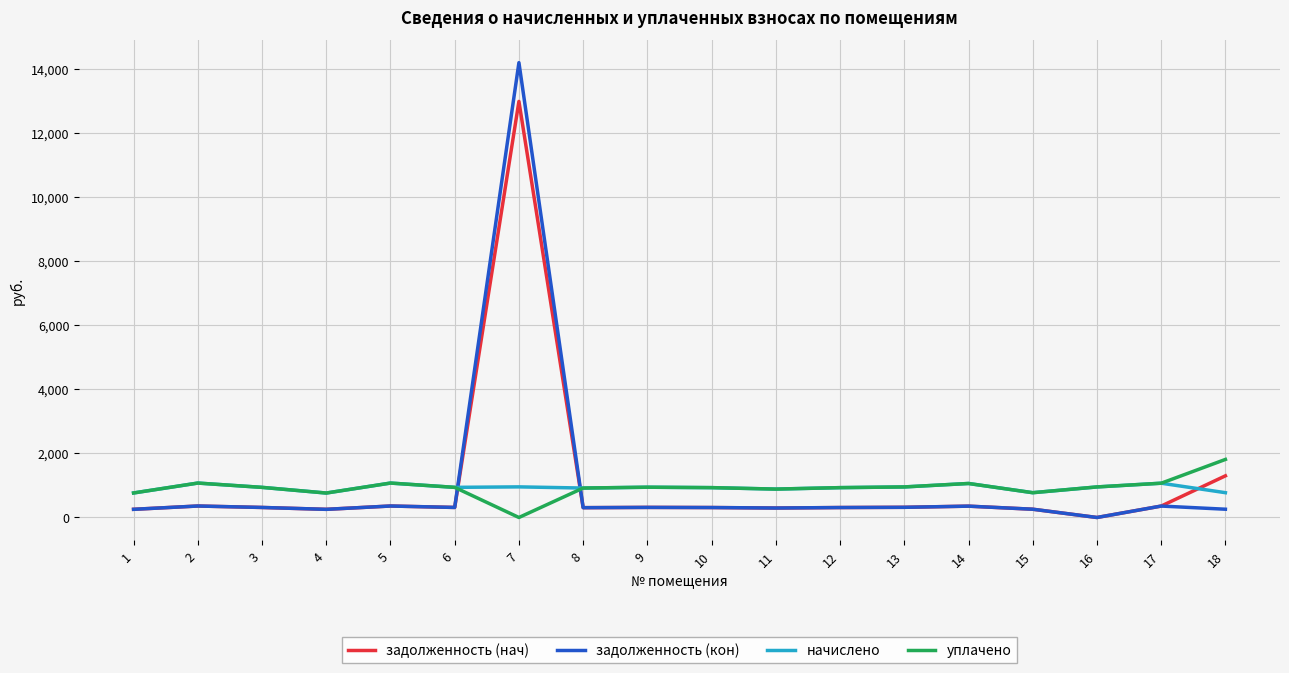

List the series in order of their peak value, highest first.

задолженность (кон), задолженность (нач), уплачено, начислено